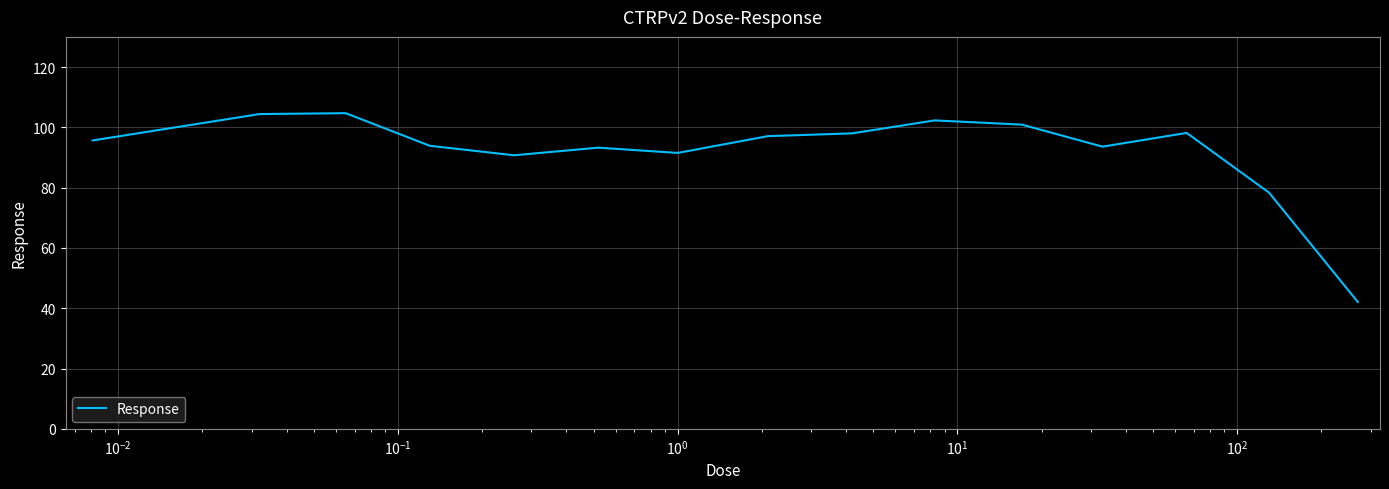

What is the smallest value displayed?

42.1